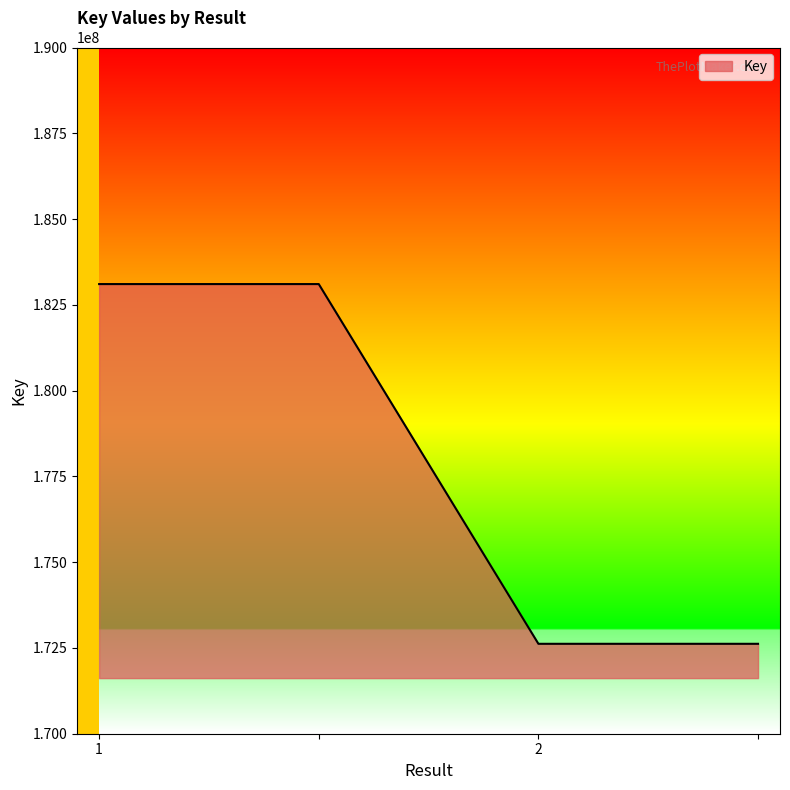

What is the sum of all values?

711451482